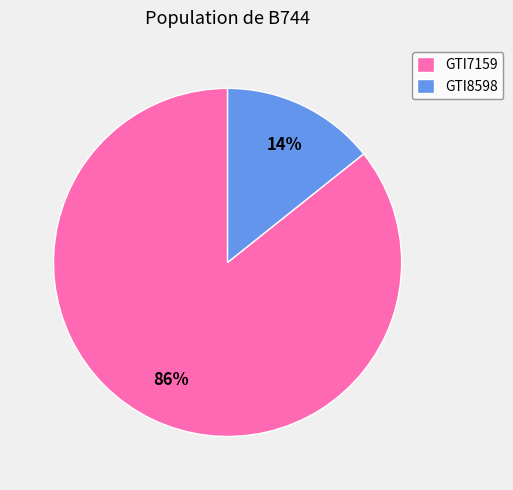

What is the smallest slice in the pie chart?

GTI8598